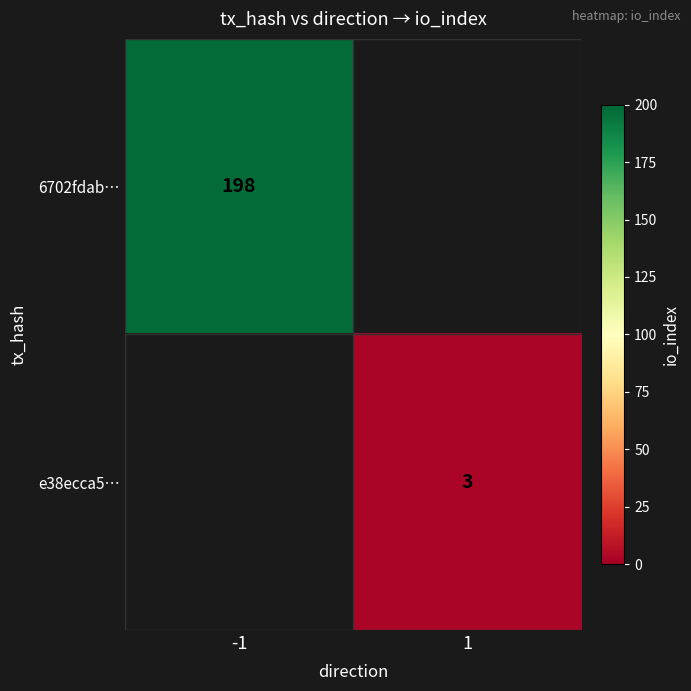

What is the greatest value displayed?

198.0